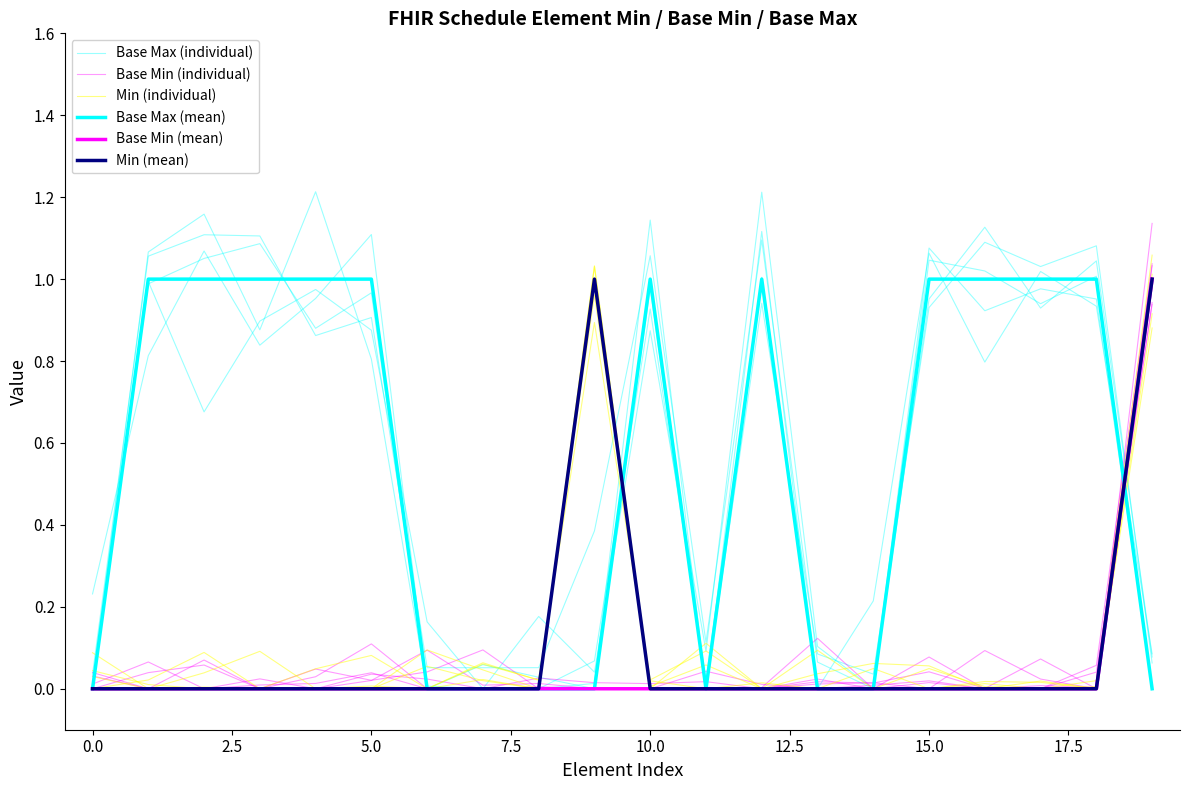

Rank the series at 10 from lowest to highest value.

Base Min (individual), Min (individual), Base Min (mean), Min (mean), Base Max (mean), Base Max (individual)